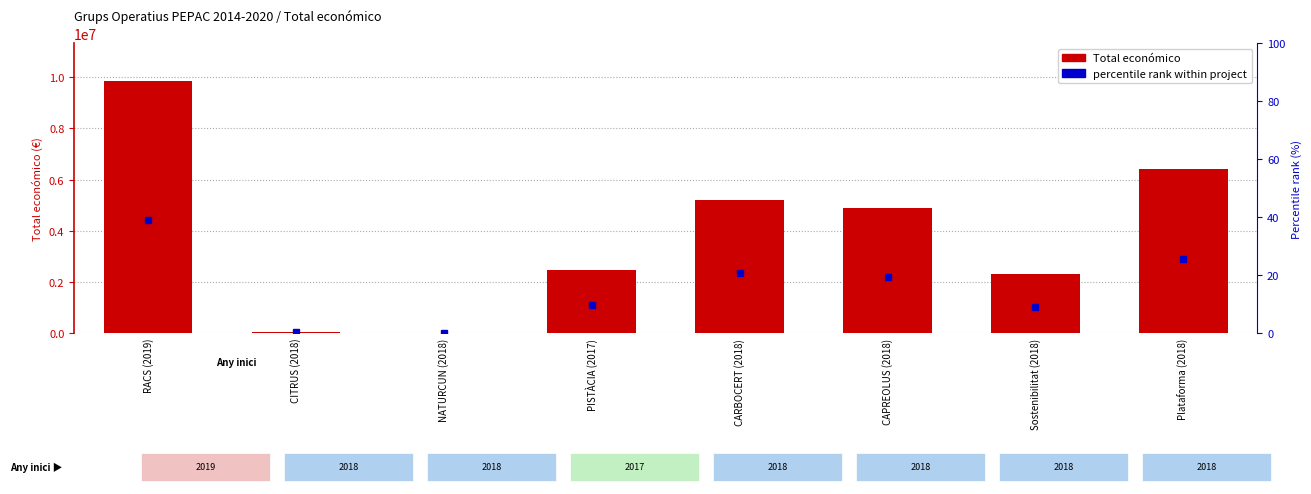

What is the ratio of the value at RACS (2019) to the value at CITRUS (2018)?

212.7